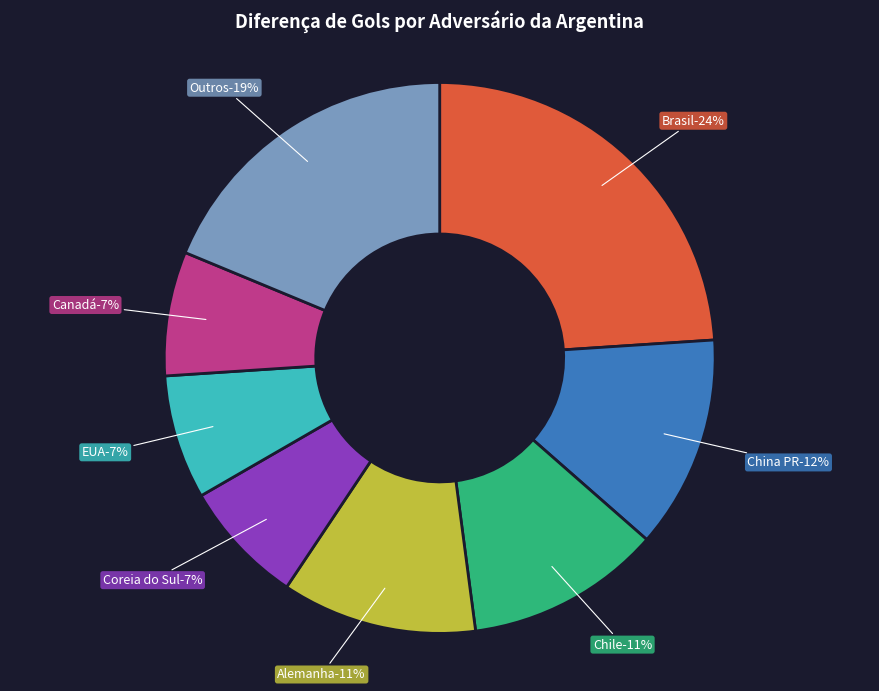

Is there a majority slice in this chart?

No